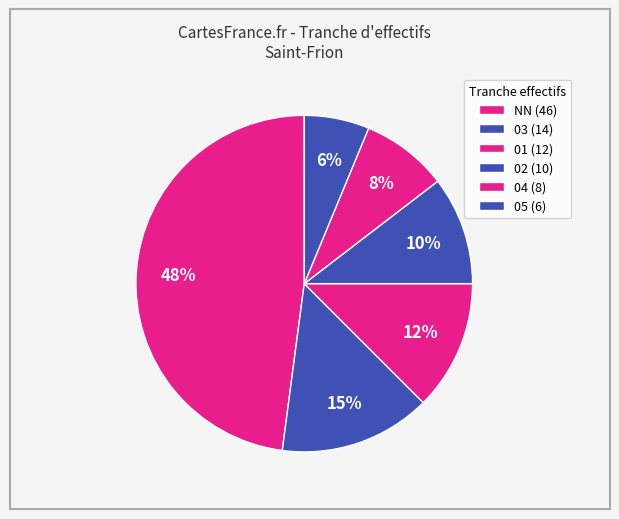

How many segments does this pie chart have?

6